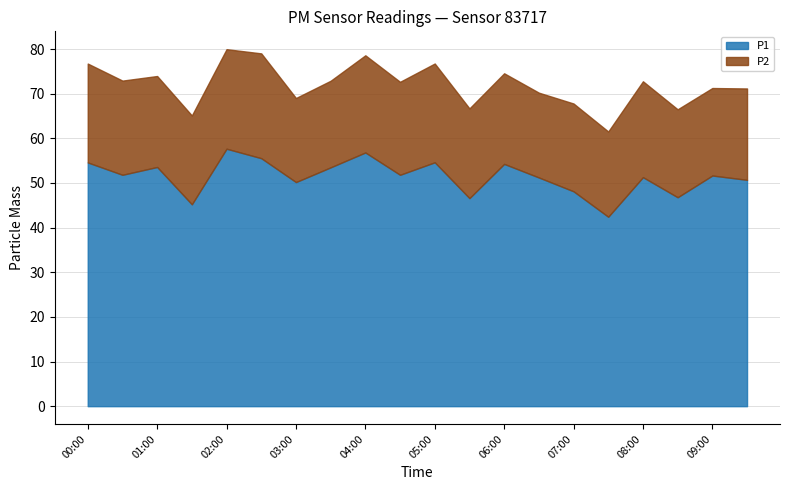

True or false: P2 has a value of 37.5 at 04:30.

False